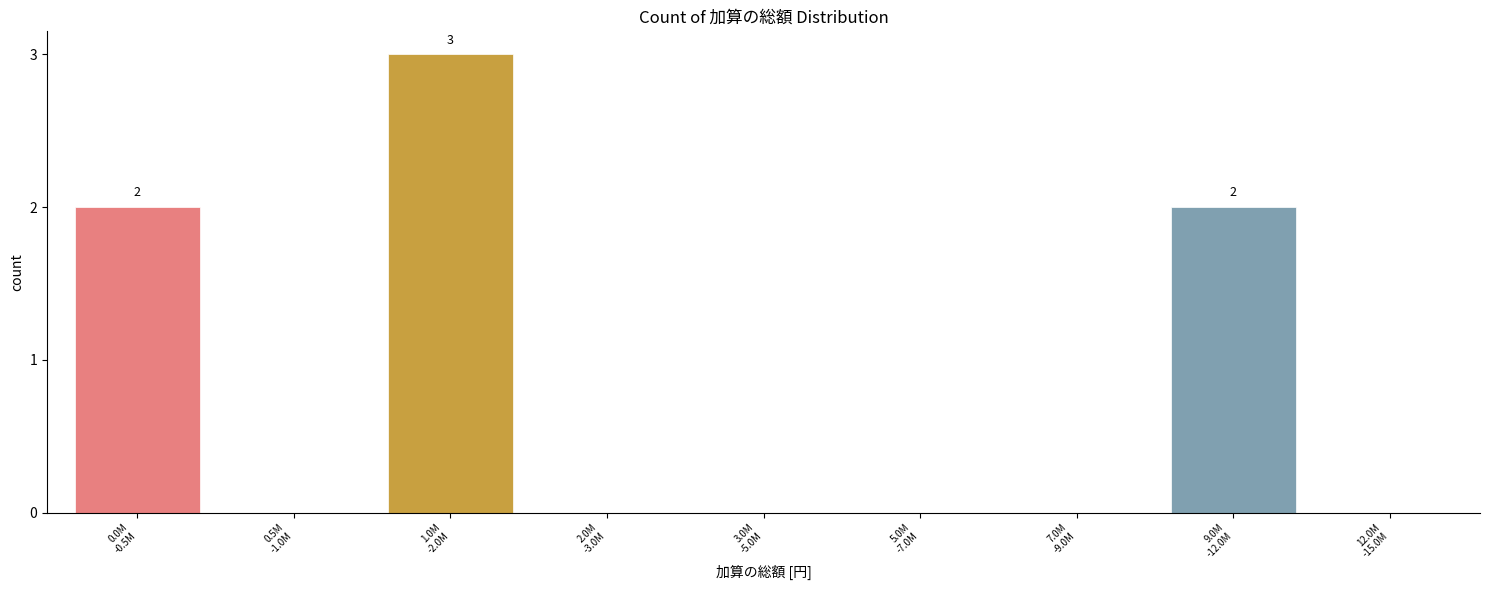

What is the maximum value shown in the chart?

3